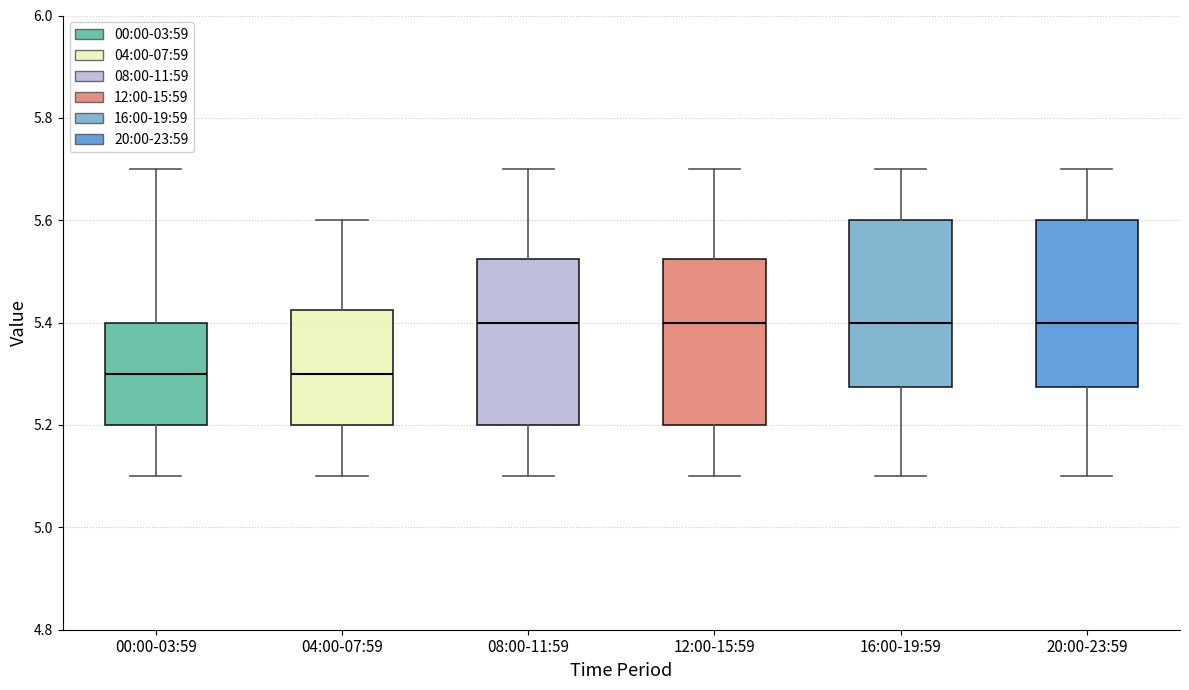

Where is the lower edge of the box for 08:00-11:59 on the y-axis? The values are not printed on the chart, so give them approximately, as read against the axis.

5.20